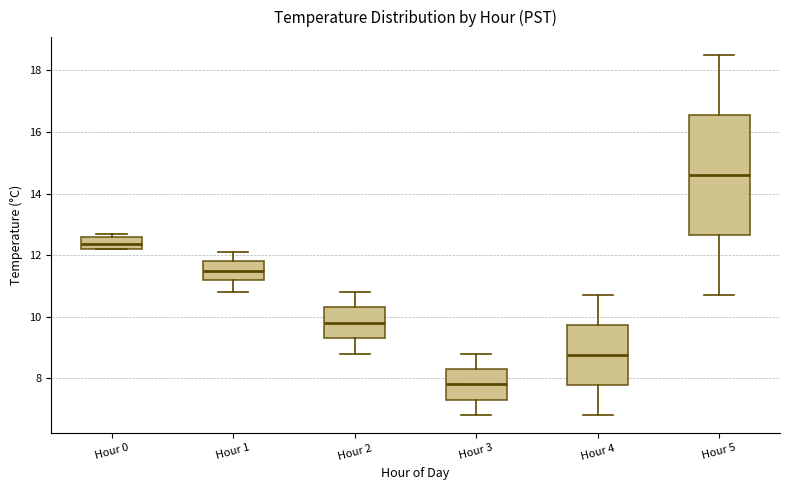

Which box is the tallest, from its lower edge to its upper edge?

Hour 5